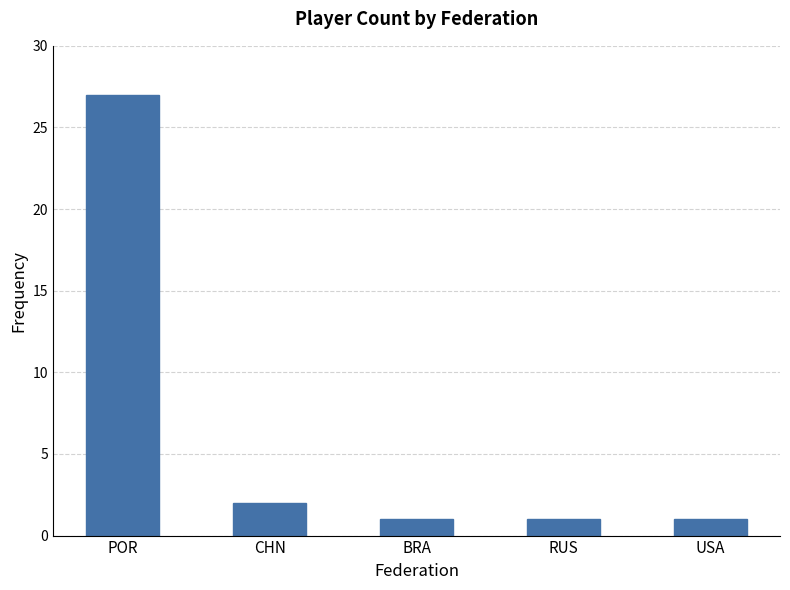

The value at RUS is 1. True or false?

True